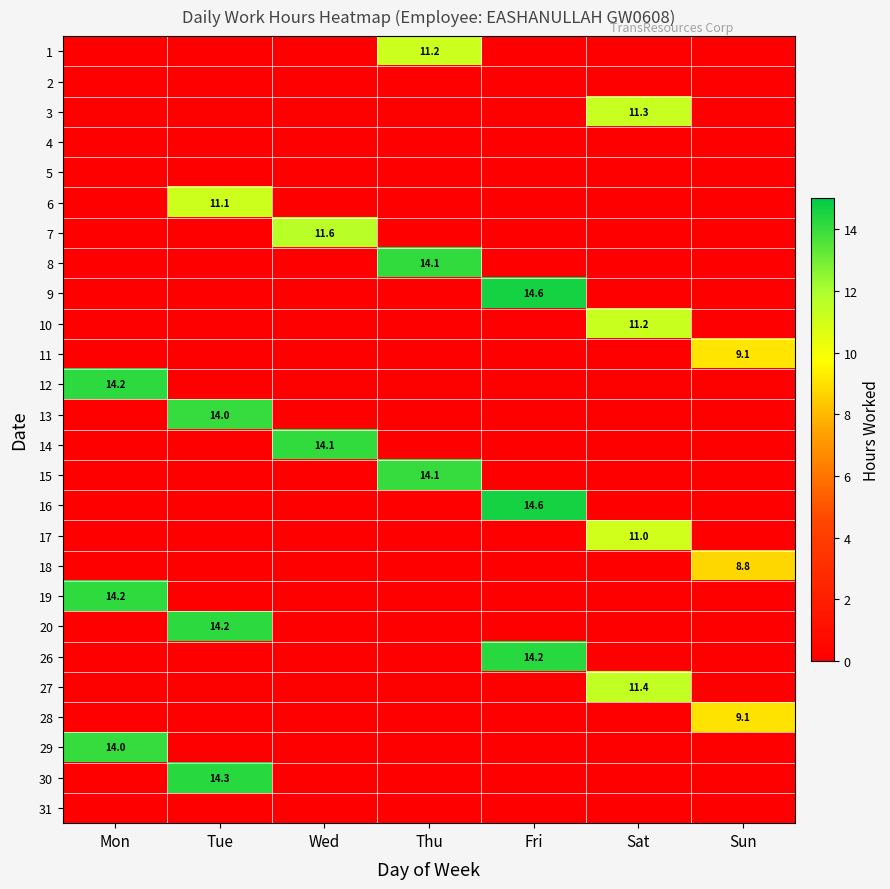

The value of 20 at Tue is 14.2. True or false?

True